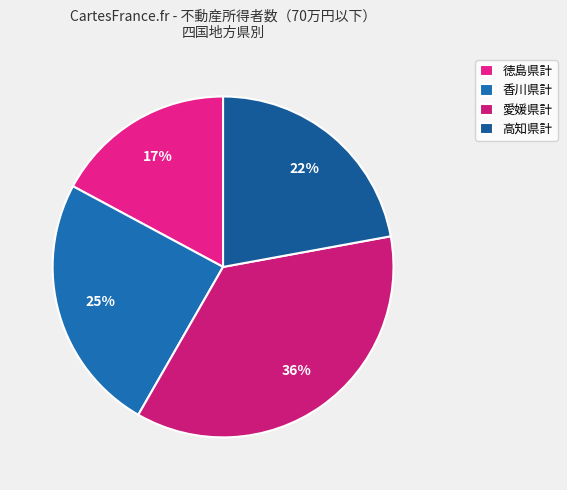

Which category has the biggest portion of the pie?

愛媛県計